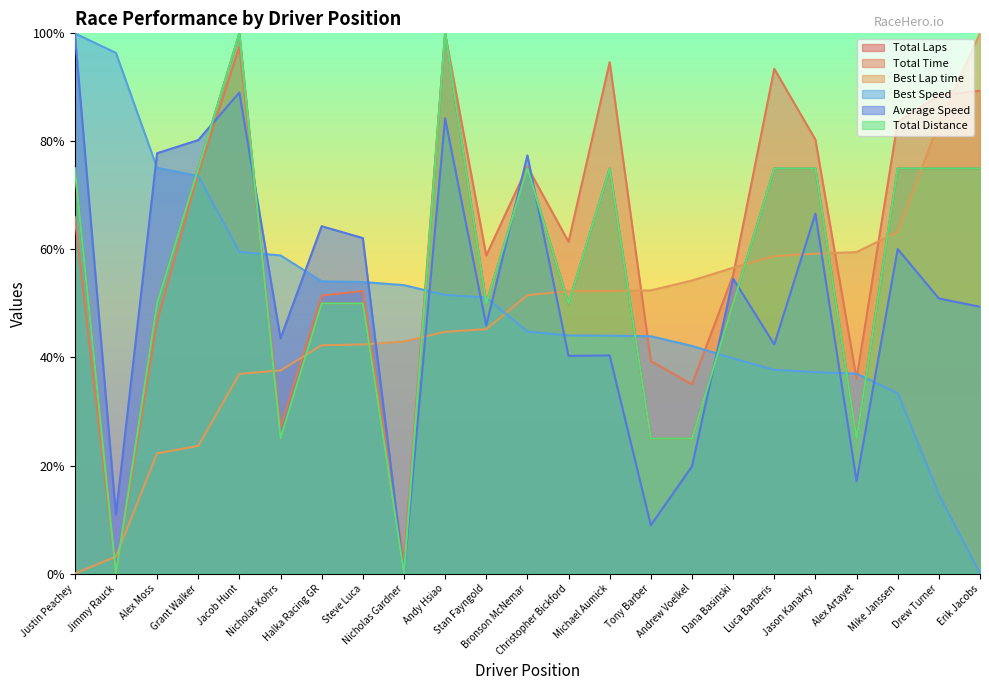

What position from the left is Nicholas Kohrs?

6